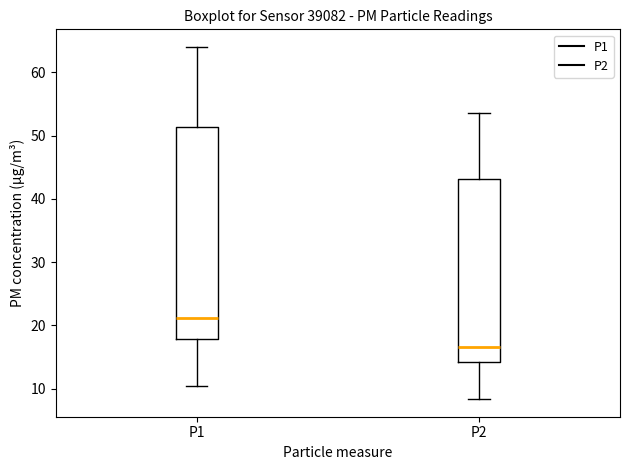

Reading left to right, read every box against the y-axis: the position of its median line, the range the box covers, and the ends of its whiskers. The values are not printed on the chart, so give them approximately, as read against the axis.

P1: median 21, box 18 to 51, whiskers 10 to 64
P2: median 17, box 14 to 43, whiskers 8 to 54